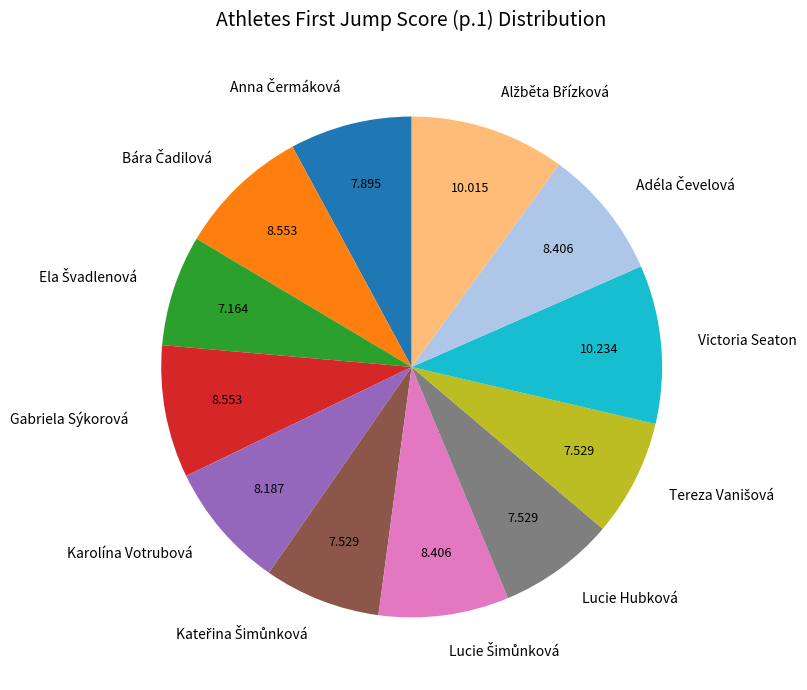

Is Gabriela Sýkorová the majority of the pie?

No